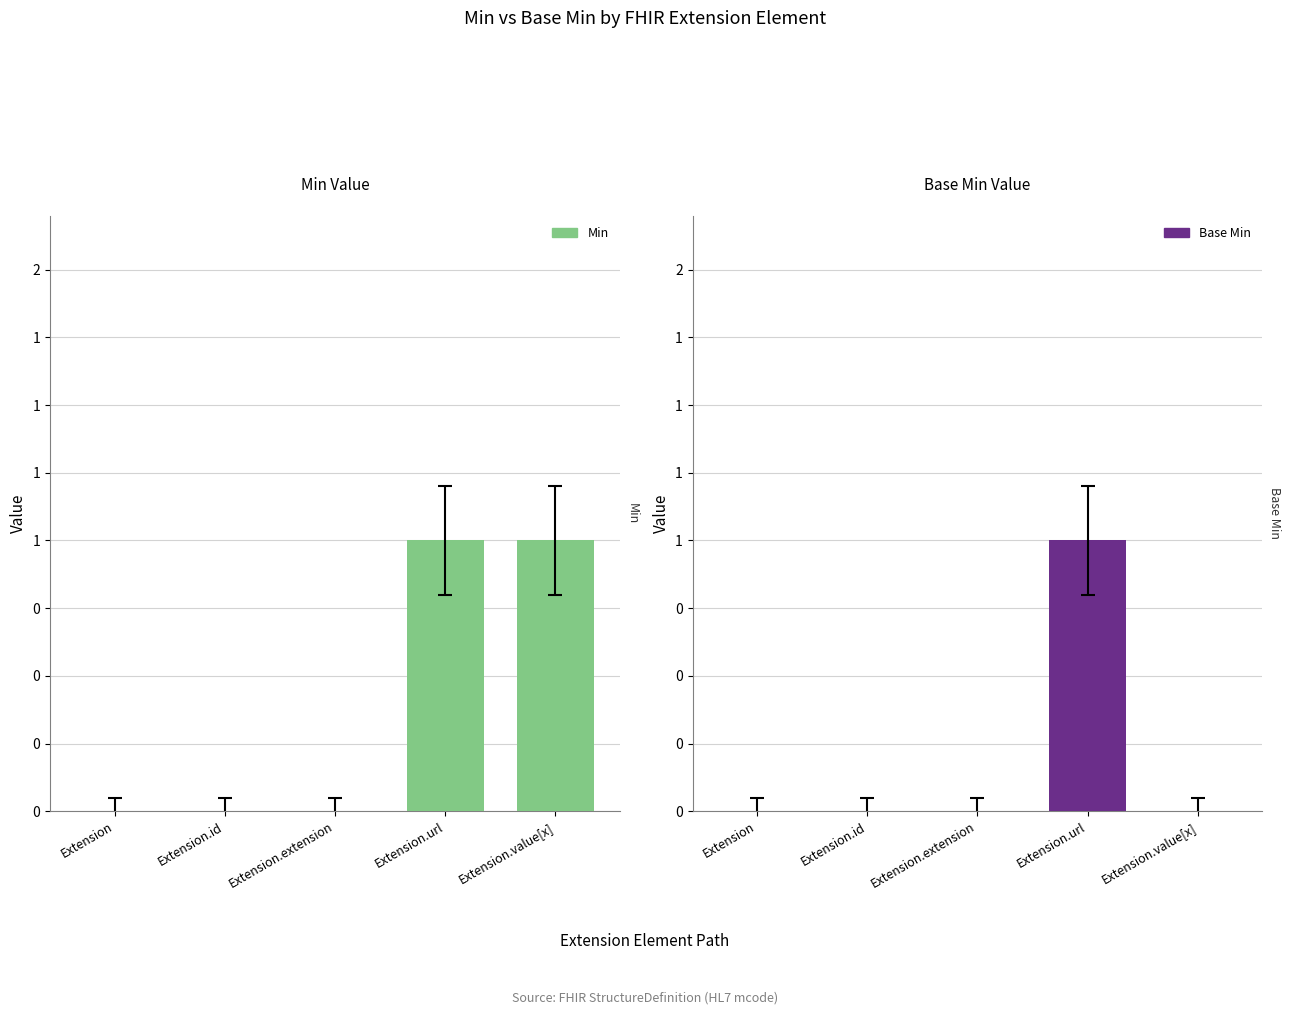

How many groups of bars are there?

5